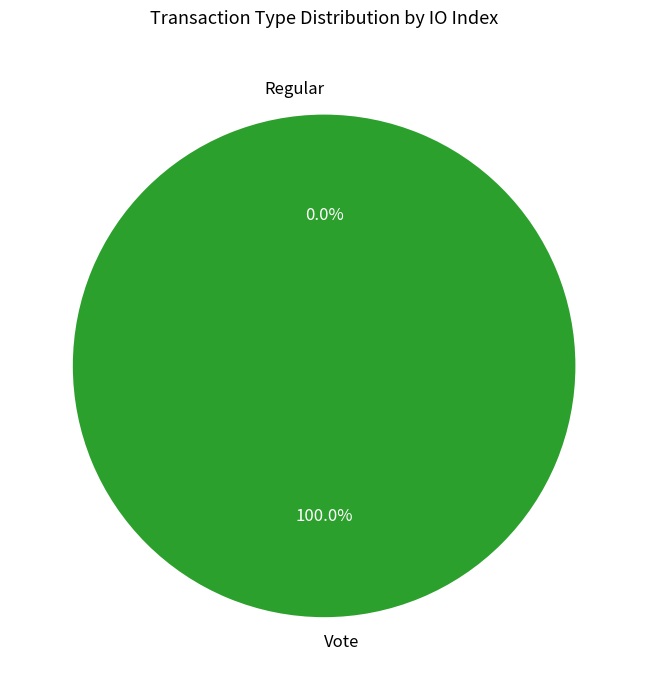

To the nearest percent, what is the difference between the largest and smallest slice percentages?

100%